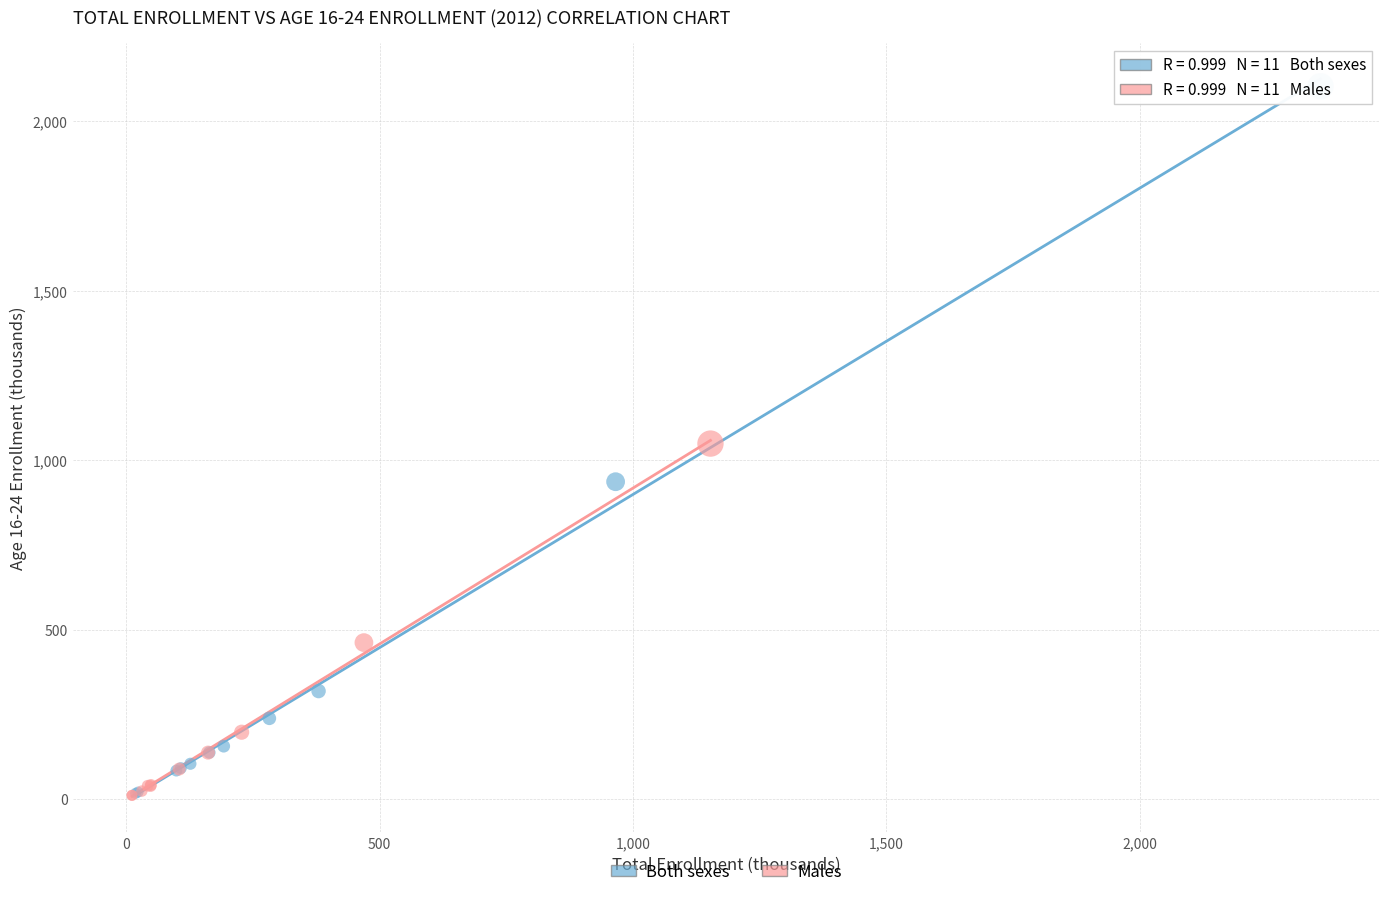

Which series reaches the maximum Y coordinate?

Both sexes